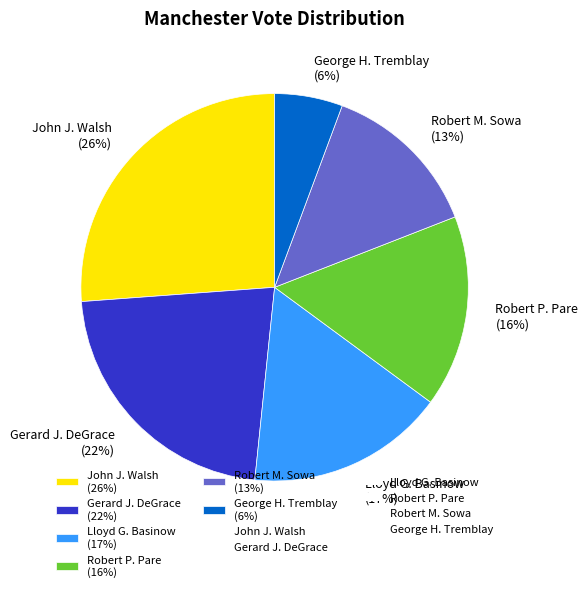

Which has a higher value, Gerard J. DeGrace (22%) or Lloyd G. Basinow (17%)?

Gerard J. DeGrace (22%)